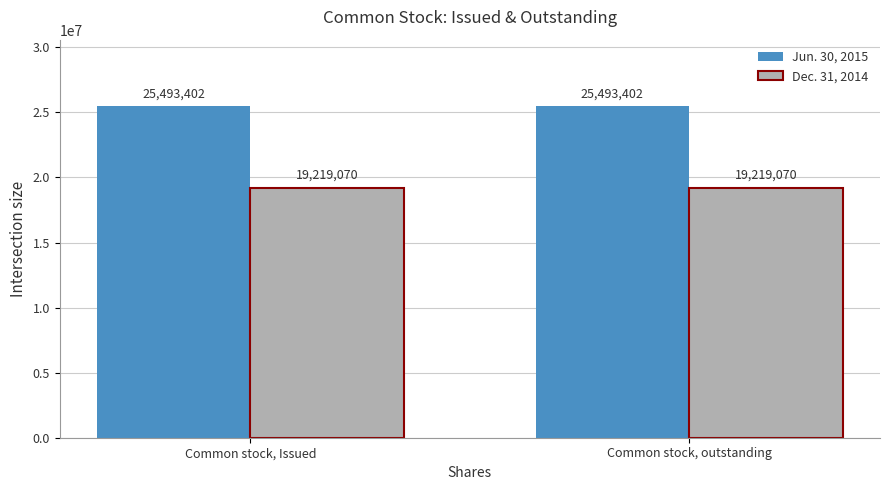

What position from the right is Common stock, outstanding?

1